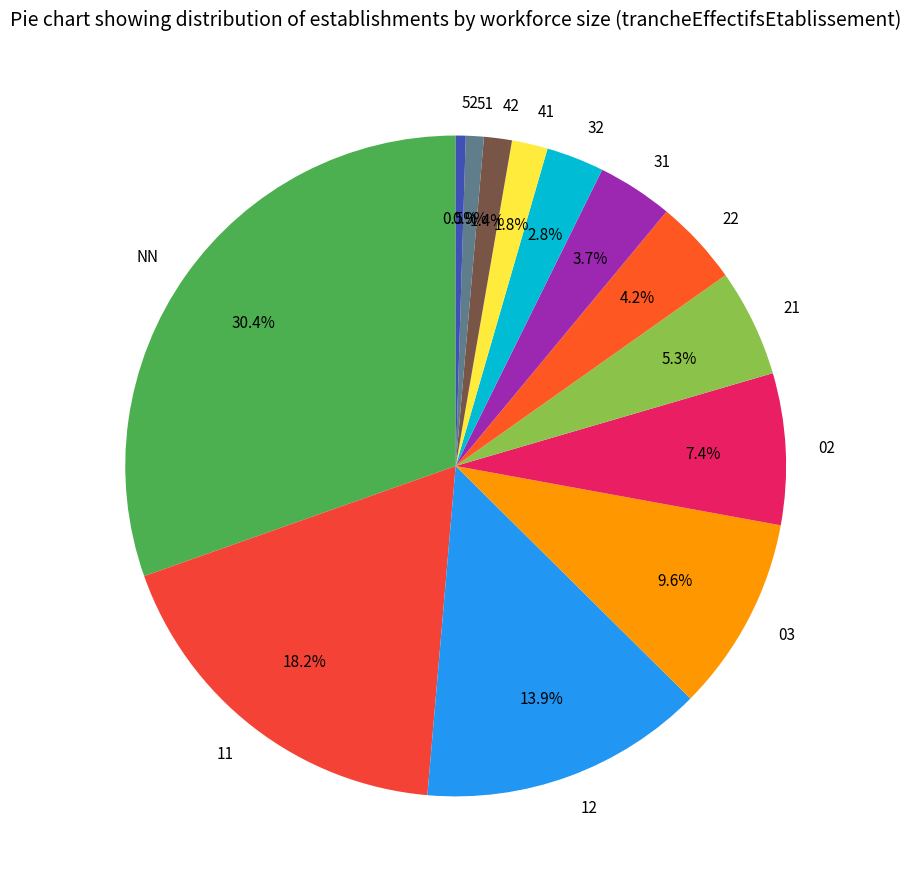

What is the largest slice in the pie chart?

NN